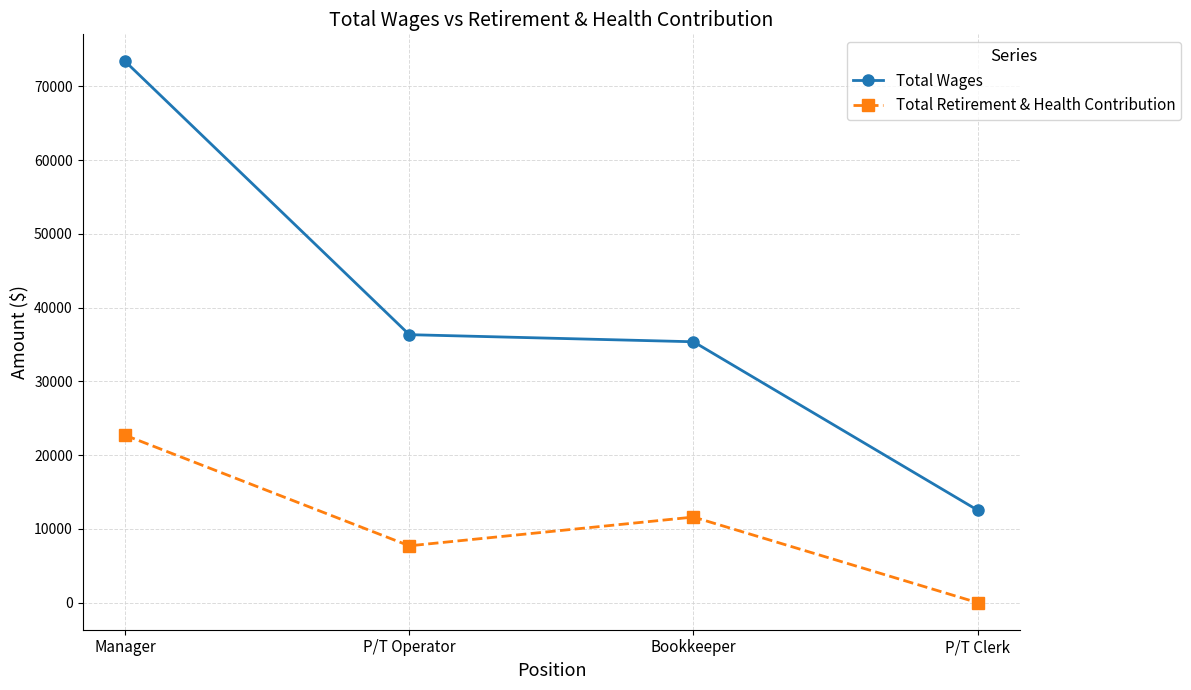

What are all the series names shown in the legend?

Total Wages, Total Retirement & Health Contribution